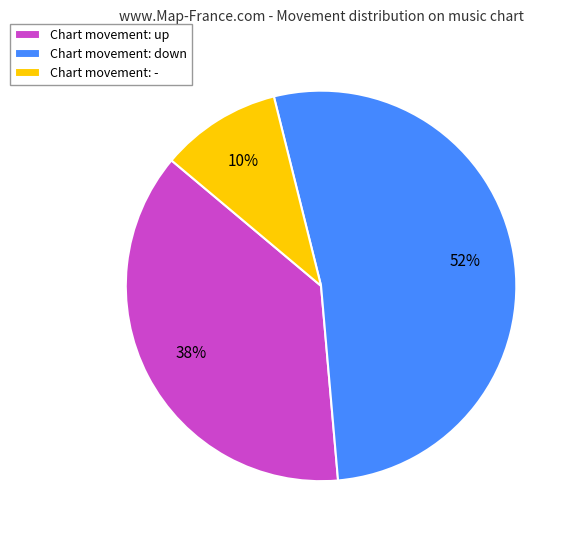

What is the smallest slice in the pie chart?

Chart movement: -